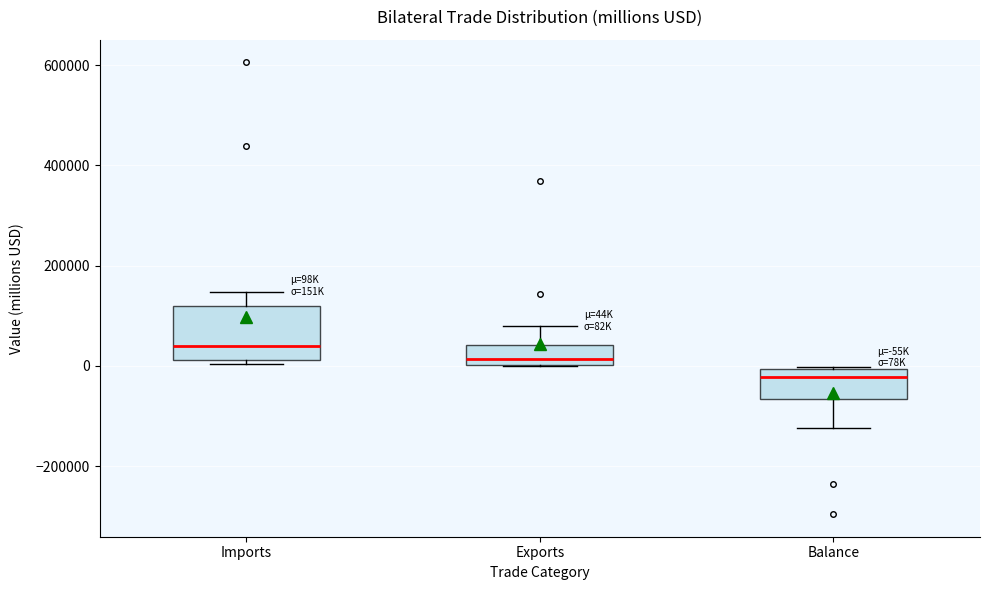

Where does the median line of the box for Imports sit on the y-axis? The values are not printed on the chart, so give them approximately, as read against the axis.

40000